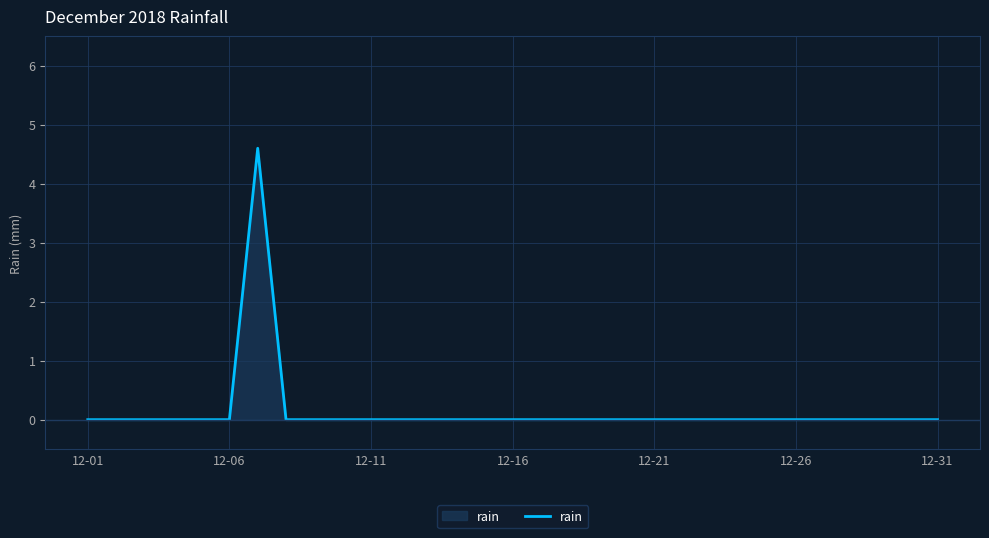

What is the difference between the maximum and minimum values?

4.6